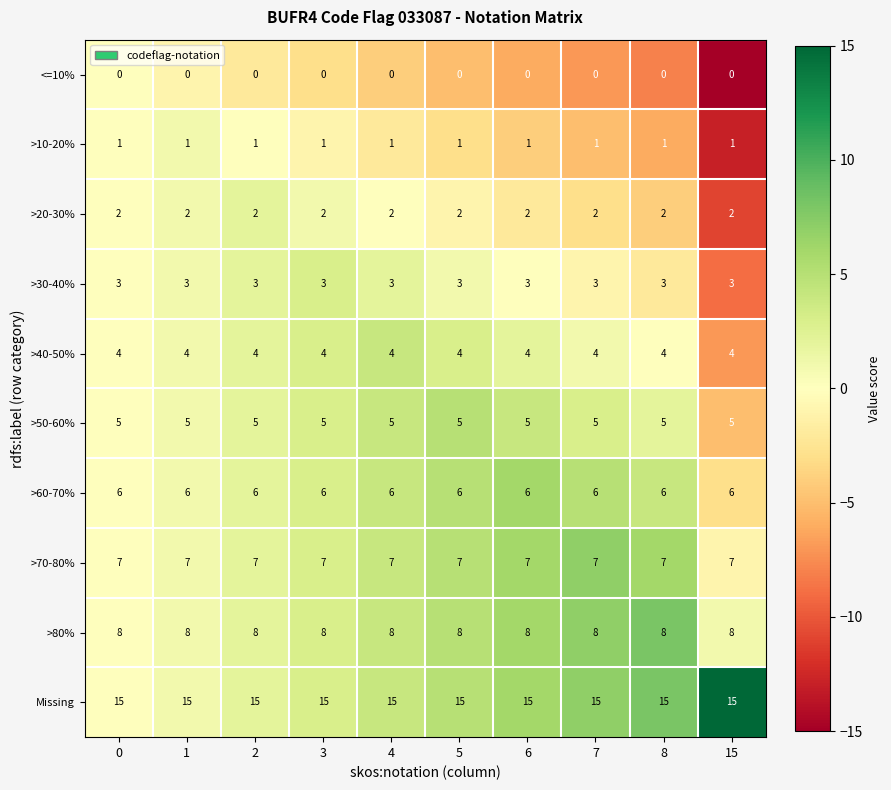

What is the sum of the >40-50% values at 8 and 15?

8